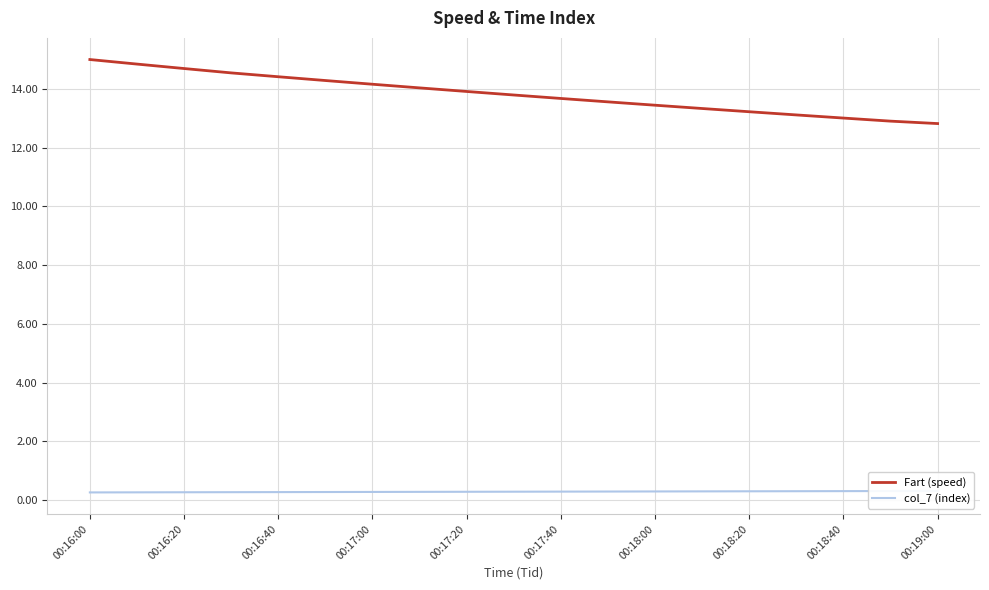

Which series has the largest range (max minus min)?

Fart (speed)